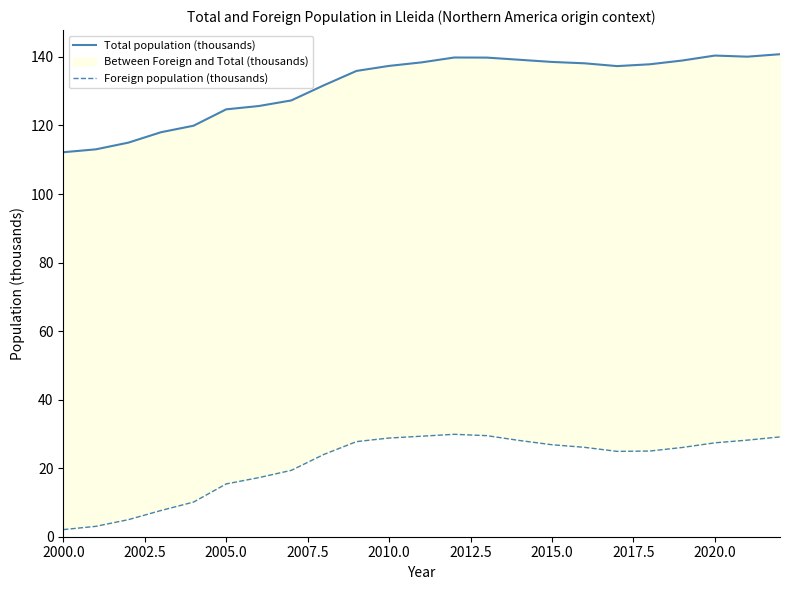

True or false: Total population (thousands) and Foreign population (thousands) intersect in this chart.

False